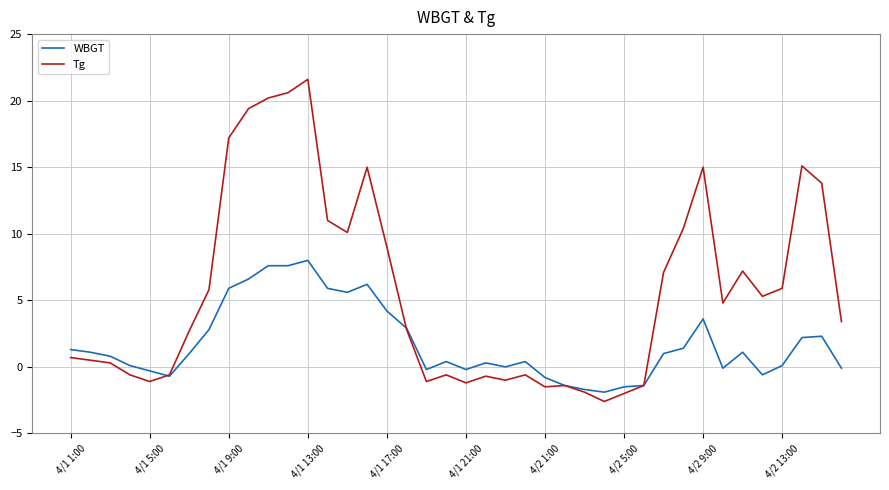

Which series has the largest range (max minus min)?

Tg